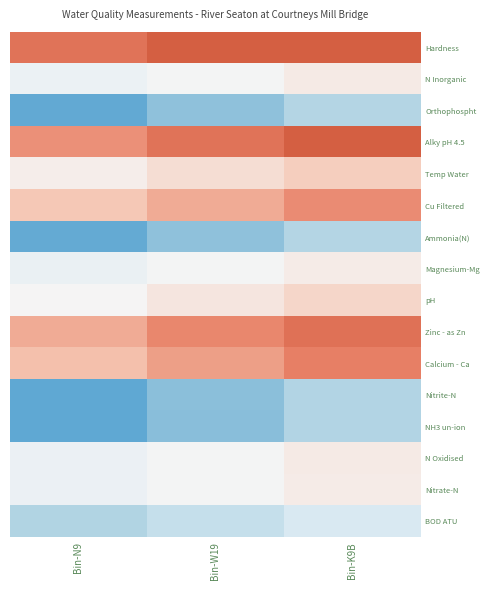

Which series has the largest total across all categories?

Hardness